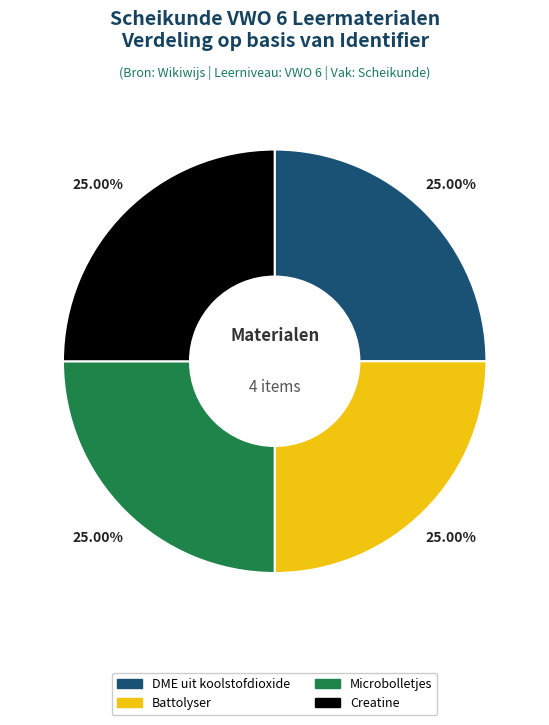

Does any single category account for the majority?

No